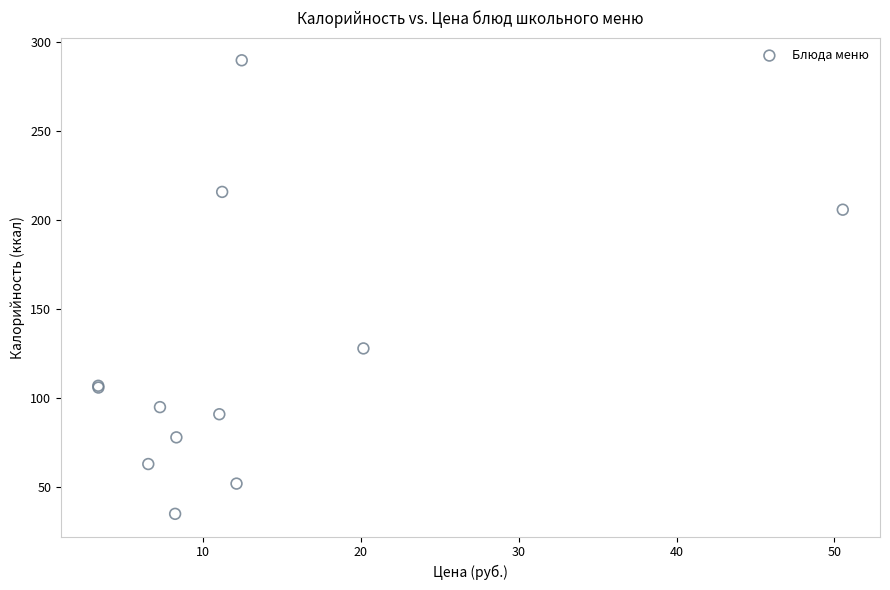

What Y value in the scatter plot is closest to 162?

128